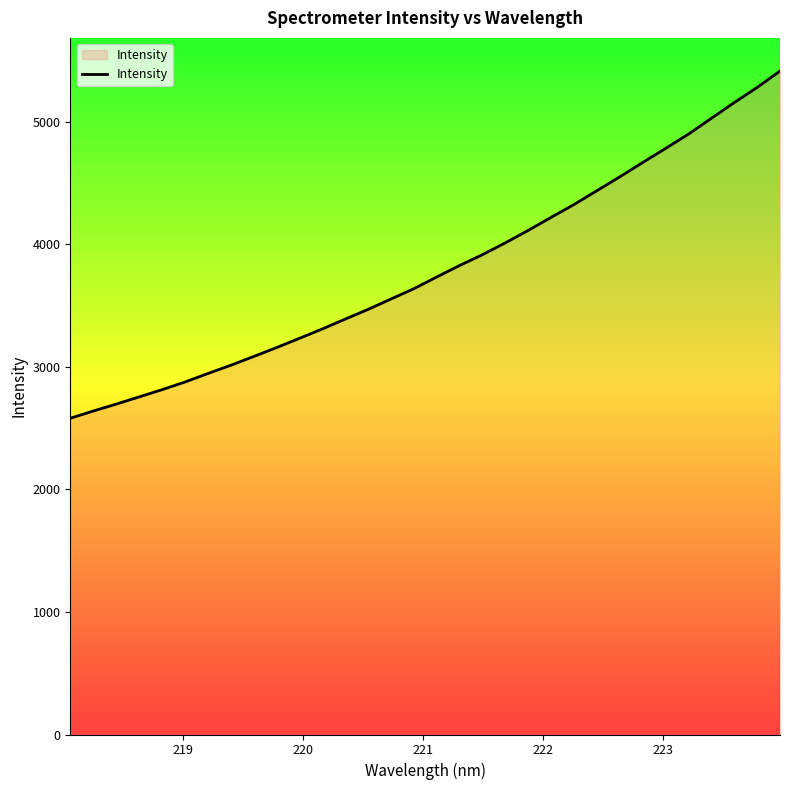

Reading right to left, transcribe all the data shown in this chart.

5413.9	5280.1	5156.8	5028.4	4899.7	4782.9	4667.7	4551.4	4438.2	4325.4	4220.9	4114.3	4012.8	3916.2	3827.6	3733.9	3638.1	3553.9	3469.1	3389.7	3309.2	3232.8	3157.1	3084.2	3012.7	2945.4	2876.1	2813.4	2754.5	2695.8	2639.4	2580.7